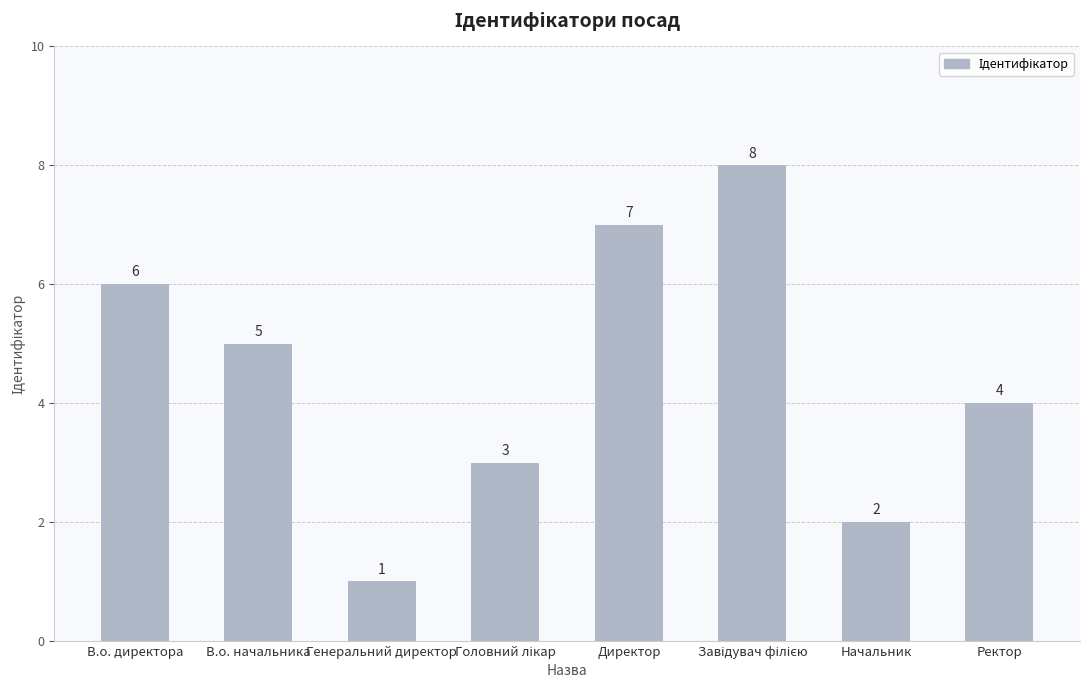

What is the difference between the maximum and minimum values?

7